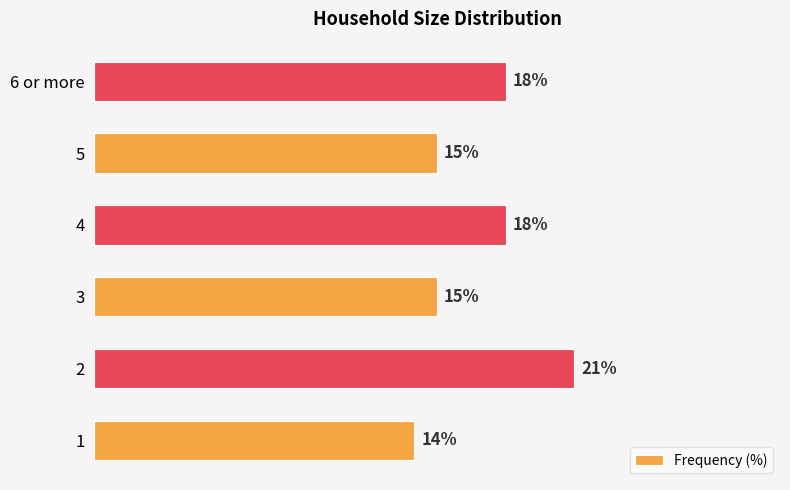

Between 6 or more and 1, which is larger?

6 or more